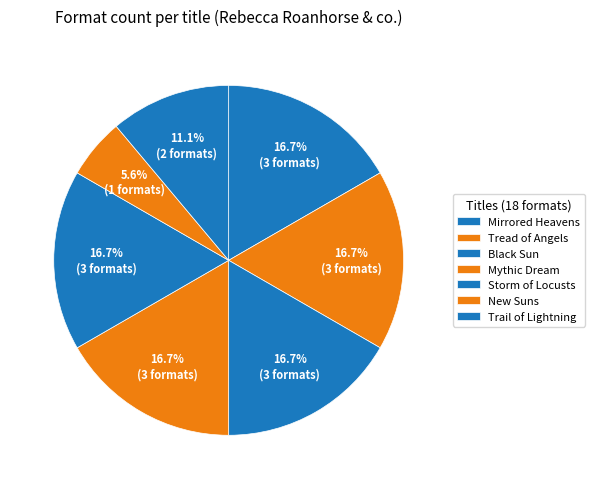

Which category has the biggest portion of the pie?

Storm of Locusts